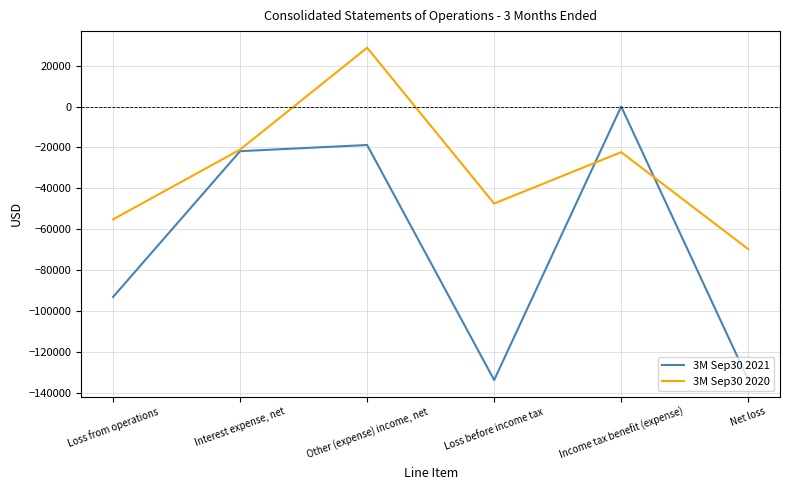

Rank the series by their average value, from lowest to highest.

3M Sep30 2021, 3M Sep30 2020